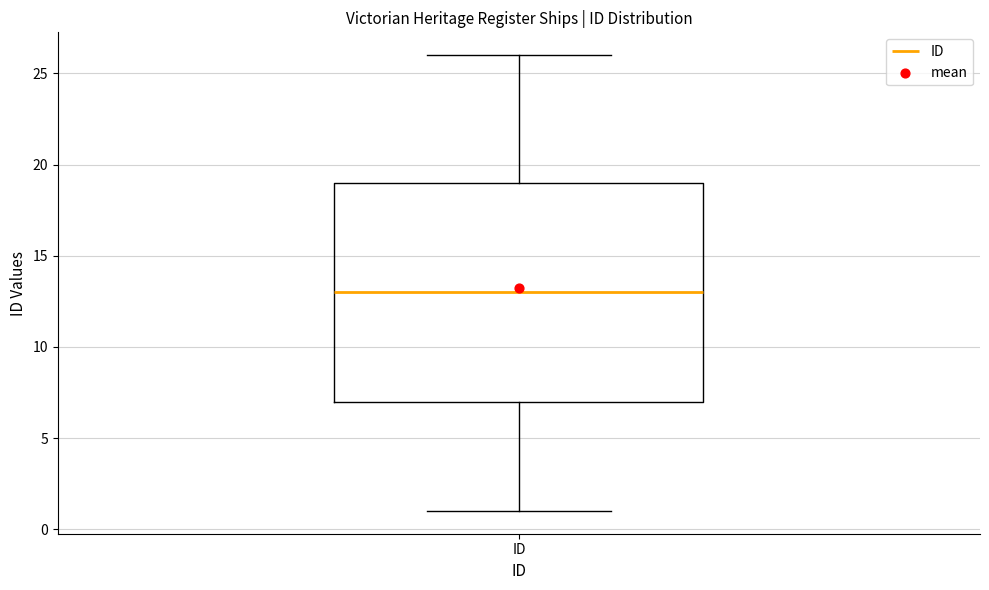

Where does the upper whisker of the box for ID end on the y-axis? The values are not printed on the chart, so give them approximately, as read against the axis.

26